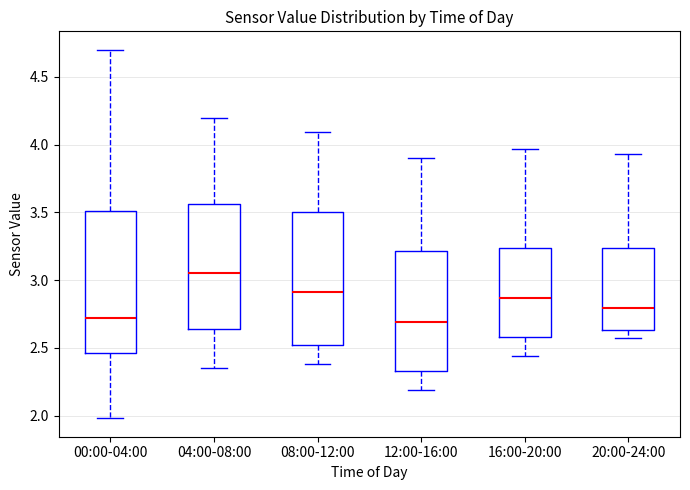

Reading left to right, read every box against the y-axis: the position of its median line, the range the box covers, and the ends of its whiskers. The values are not printed on the chart, so give them approximately, as read against the axis.

00:00-04:00: median 2.70, box 2.45 to 3.50, whiskers 2.00 to 4.70
04:00-08:00: median 3.05, box 2.65 to 3.55, whiskers 2.35 to 4.20
08:00-12:00: median 2.90, box 2.50 to 3.50, whiskers 2.40 to 4.10
12:00-16:00: median 2.70, box 2.35 to 3.20, whiskers 2.20 to 3.90
16:00-20:00: median 2.85, box 2.60 to 3.25, whiskers 2.45 to 3.95
20:00-24:00: median 2.80, box 2.65 to 3.25, whiskers 2.55 to 3.95